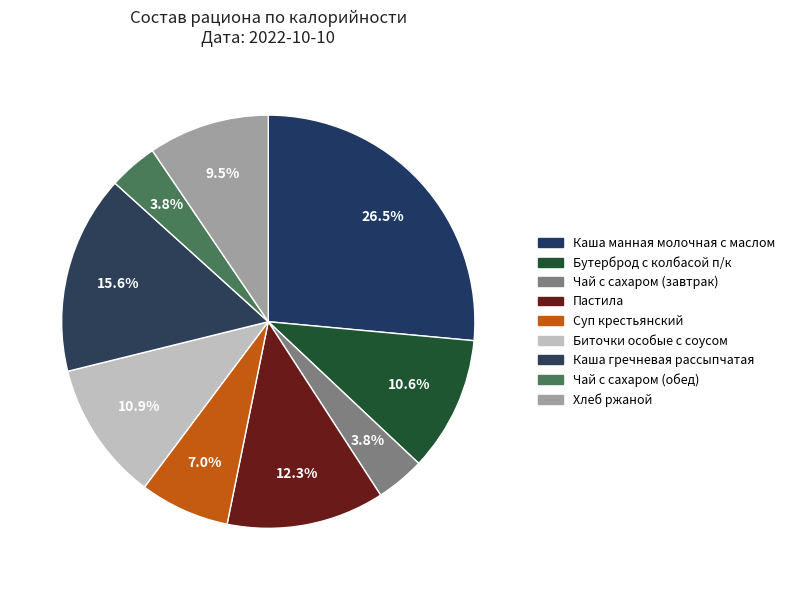

How many segments does this pie chart have?

9